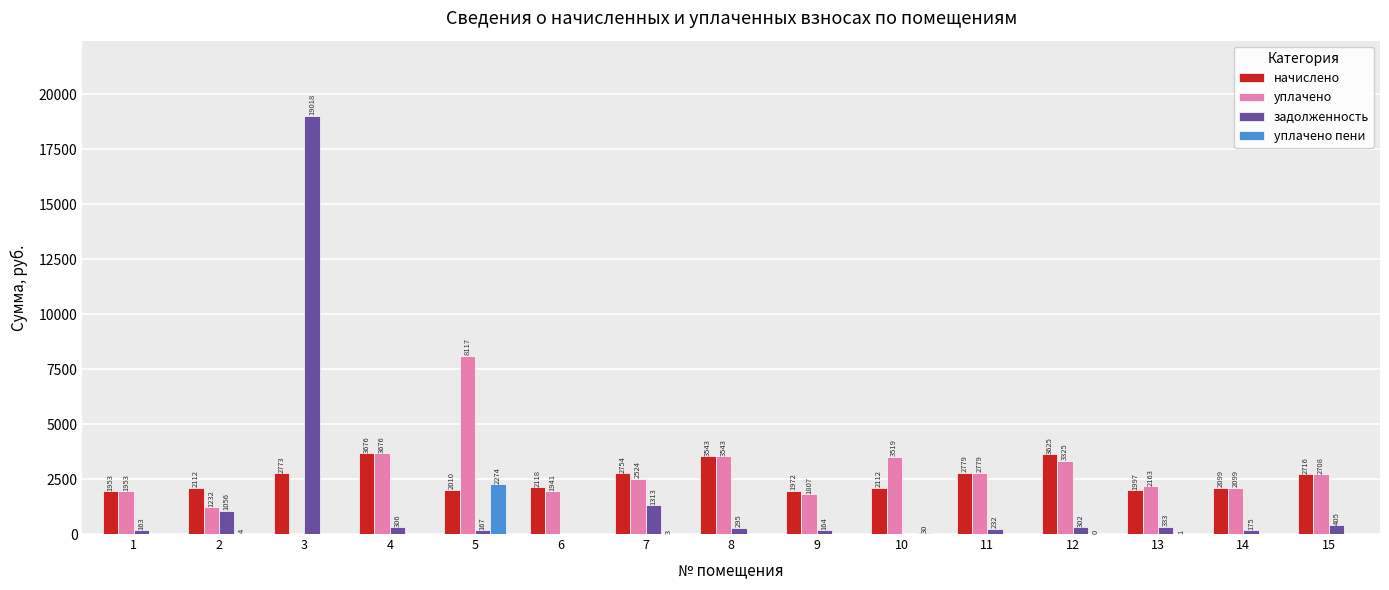

Is the value of начислено at 15 greater than the value of задолженность at 10?

Yes